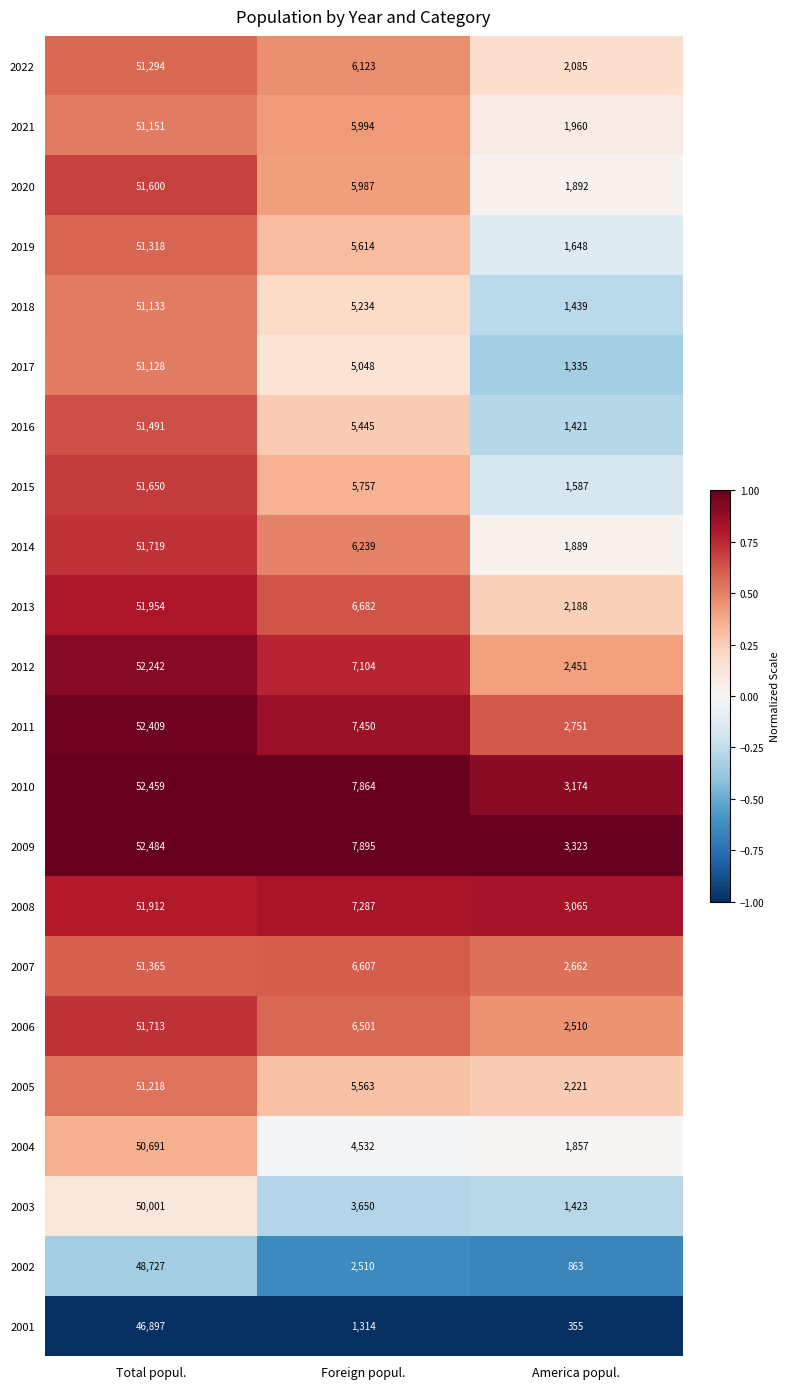

What is the maximum value shown in the chart?

52484